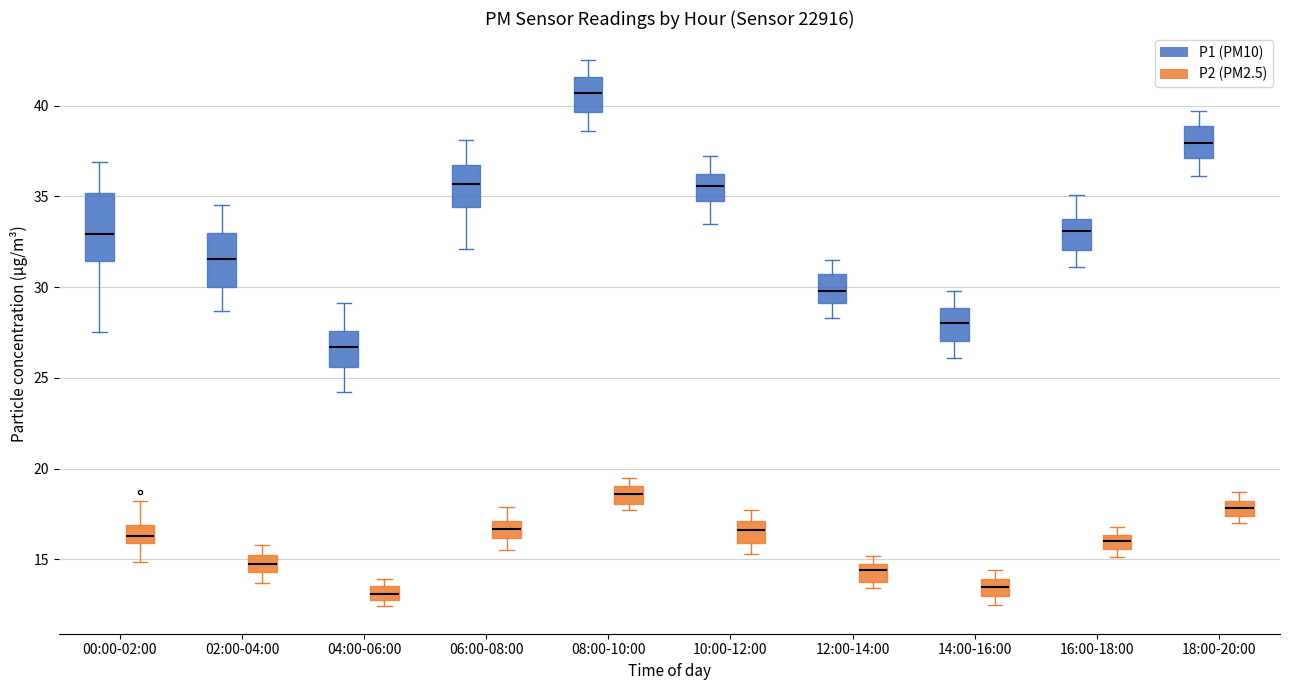

Reading left to right, transcribe this box plot: for each box, give where its median line is, the range the box spans, and where its two whiskers end, as read against the y-axis. The values are not printed on the chart, so give them approximately, as read against the axis.

00:00-02:00 (P1 (PM10)): median 33.0, box 31.5 to 35.0, whiskers 27.5 to 37.0
00:00-02:00 (P2 (PM2.5)): median 16.5, box 16.0 to 17.0, whiskers 15.0 to 18.0
02:00-04:00 (P1 (PM10)): median 31.5, box 30.0 to 33.0, whiskers 28.5 to 34.5
02:00-04:00 (P2 (PM2.5)): median 15.0 (inside the box), box 14.5 to 15.0, whiskers 13.5 to 16.0
04:00-06:00 (P1 (PM10)): median 26.5, box 25.5 to 27.5, whiskers 24.0 to 29.0
04:00-06:00 (P2 (PM2.5)): median 13.0 (inside the box), box 13.0 to 13.5, whiskers 12.5 to 14.0
06:00-08:00 (P1 (PM10)): median 35.5, box 34.5 to 36.5, whiskers 32.0 to 38.0
06:00-08:00 (P2 (PM2.5)): median 16.5, box 16.0 to 17.0, whiskers 15.5 to 18.0
08:00-10:00 (P1 (PM10)): median 40.5, box 39.5 to 41.5, whiskers 38.5 to 42.5
08:00-10:00 (P2 (PM2.5)): median 18.5, box 18.0 to 19.0, whiskers 17.5 to 19.5
10:00-12:00 (P1 (PM10)): median 35.5, box 35.0 to 36.0, whiskers 33.5 to 37.0
10:00-12:00 (P2 (PM2.5)): median 16.5, box 16.0 to 17.0, whiskers 15.5 to 17.5
12:00-14:00 (P1 (PM10)): median 30.0, box 29.0 to 30.5, whiskers 28.5 to 31.5
12:00-14:00 (P2 (PM2.5)): median 14.5, box 14.0 to 15.0, whiskers 13.5 to 15.0 (just above the box's upper edge)
14:00-16:00 (P1 (PM10)): median 28.0, box 27.0 to 29.0, whiskers 26.0 to 30.0
14:00-16:00 (P2 (PM2.5)): median 13.5, box 13.0 to 14.0, whiskers 12.5 to 14.5
16:00-18:00 (P1 (PM10)): median 33.0, box 32.0 to 34.0, whiskers 31.0 to 35.0
16:00-18:00 (P2 (PM2.5)): median 16.0, box 15.5 to 16.5, whiskers 15.0 to 17.0
18:00-20:00 (P1 (PM10)): median 38.0, box 37.0 to 39.0, whiskers 36.0 to 39.5
18:00-20:00 (P2 (PM2.5)): median 18.0 (inside the box), box 17.5 to 18.0, whiskers 17.0 to 18.5